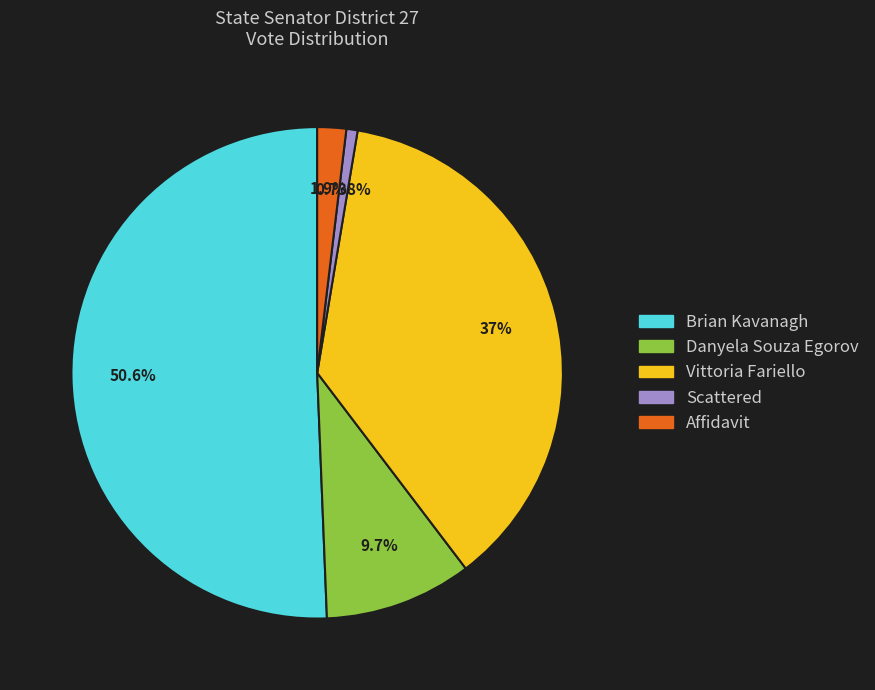

Which category has the smallest portion of the pie?

Scattered